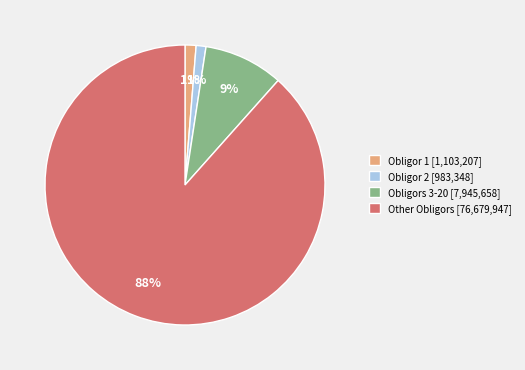

Which category has the biggest portion of the pie?

Other Obligors [76,679,947]